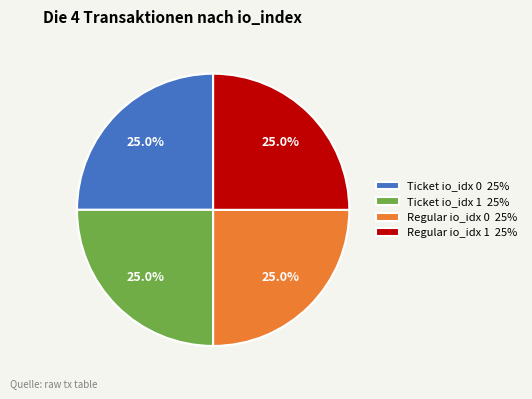

Approximately how many times larger is the value at Ticket io_idx 0 25% compared to Regular io_idx 0 25%?

1.0